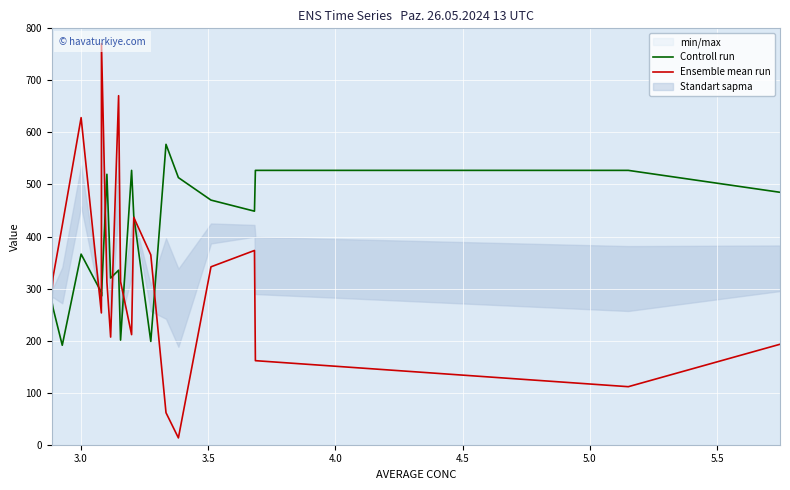

Which series has the widest spread of values?

Ensemble mean run